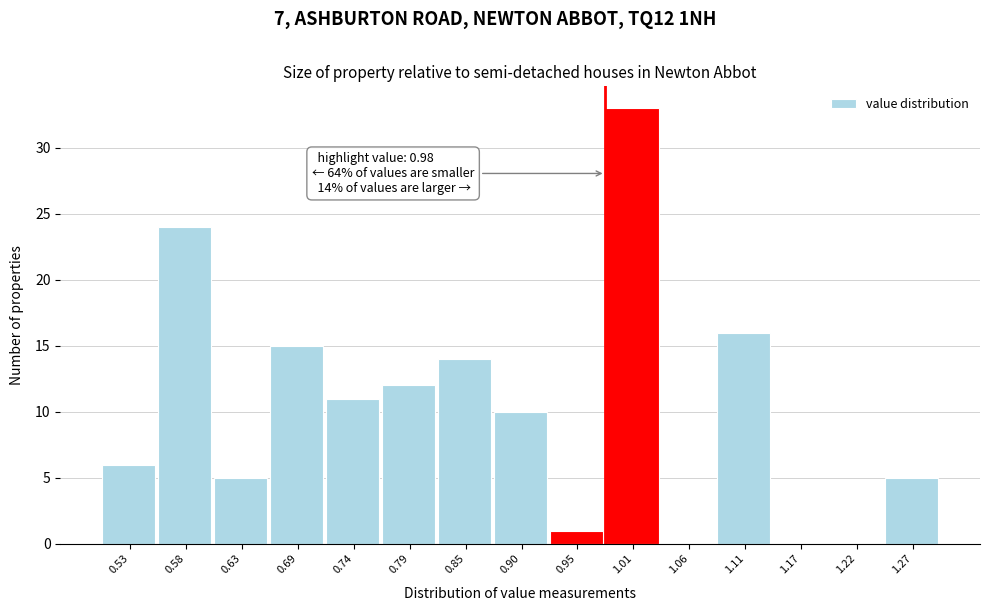

Over which range of the x-axis is the bar tallest?

0.98 to 1.03